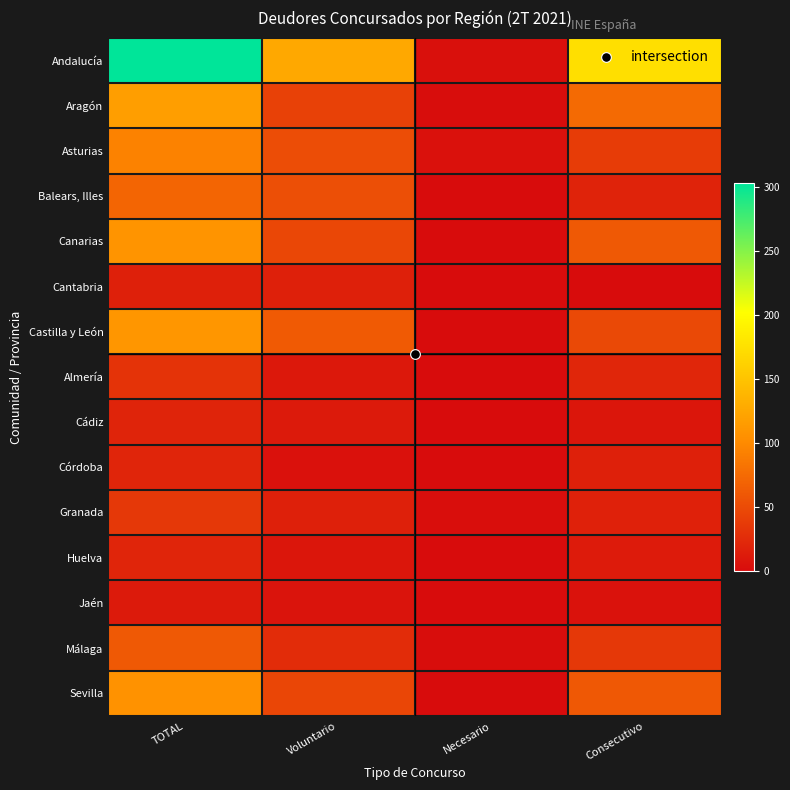

Reading right to left, what are all the values shown in this chart?

Andalucía: Consecutivo=174	Necesario=3	Voluntario=126	TOTAL=303
Aragón: Consecutivo=74	Necesario=1	Voluntario=42	TOTAL=117
Asturias: Consecutivo=38	Necesario=4	Voluntario=51	TOTAL=93
Balears, Illes: Consecutivo=18	Necesario=0	Voluntario=53	TOTAL=71
Canarias: Consecutivo=61	Necesario=0	Voluntario=47	TOTAL=108
Cantabria: Consecutivo=0	Necesario=0	Voluntario=16	TOTAL=16
Castilla y León: Consecutivo=48	Necesario=0	Voluntario=62	TOTAL=110
Almería: Consecutivo=21	Necesario=0	Voluntario=10	TOTAL=31
Cádiz: Consecutivo=8	Necesario=0	Voluntario=11	TOTAL=19
Córdoba: Consecutivo=16	Necesario=0	Voluntario=4	TOTAL=20
Granada: Consecutivo=17	Necesario=2	Voluntario=16	TOTAL=35
Huelva: Consecutivo=12	Necesario=0	Voluntario=8	TOTAL=20
Jaén: Consecutivo=5	Necesario=0	Voluntario=6	TOTAL=11
Málaga: Consecutivo=35	Necesario=1	Voluntario=25	TOTAL=61
Sevilla: Consecutivo=60	Necesario=0	Voluntario=46	TOTAL=106